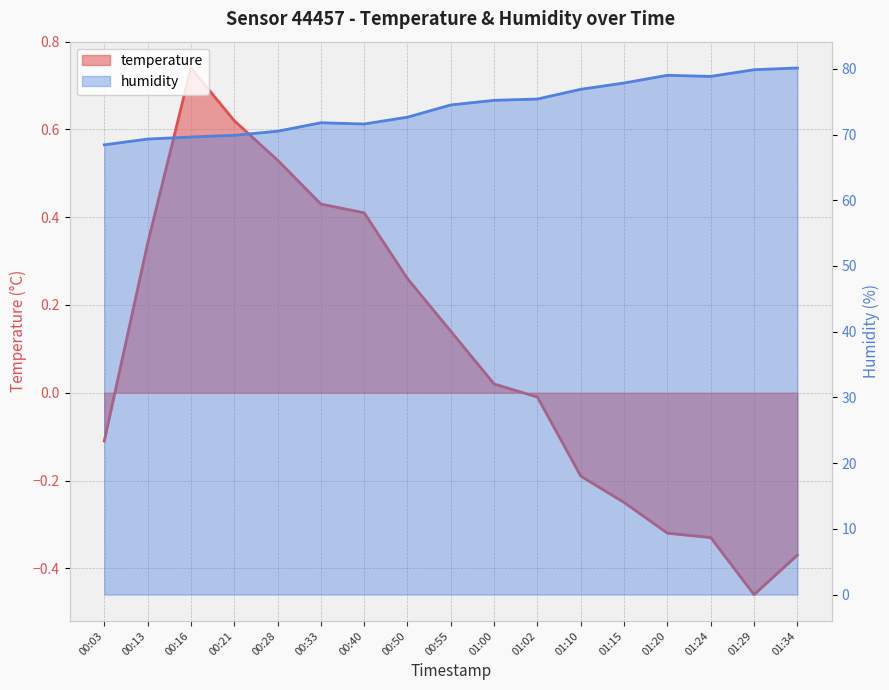

Where is the first local minimum for temperature?

01:29